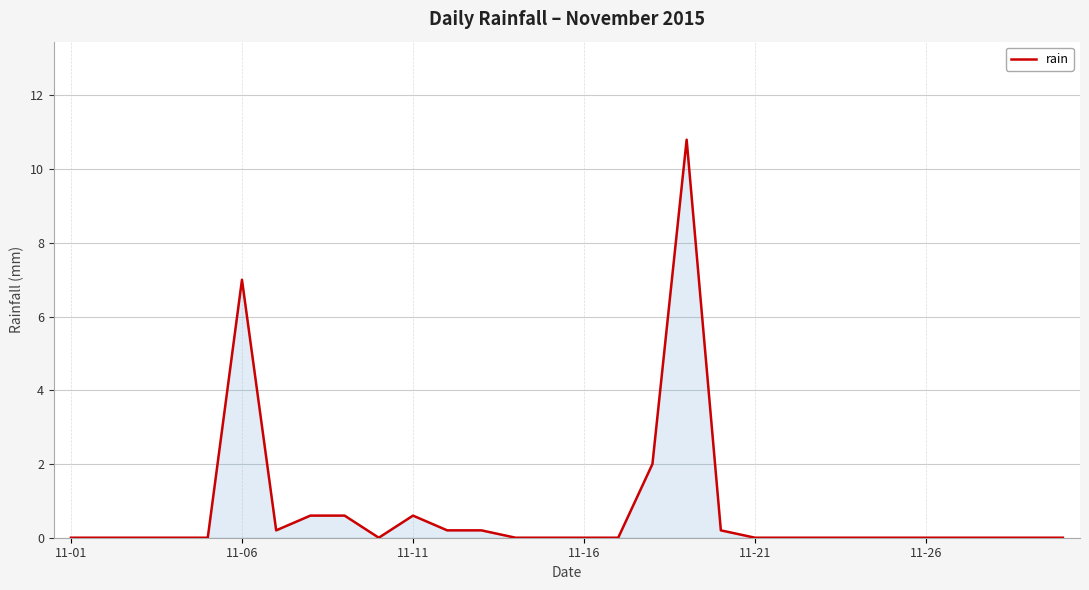

What is the difference between the maximum and minimum values?

10.8